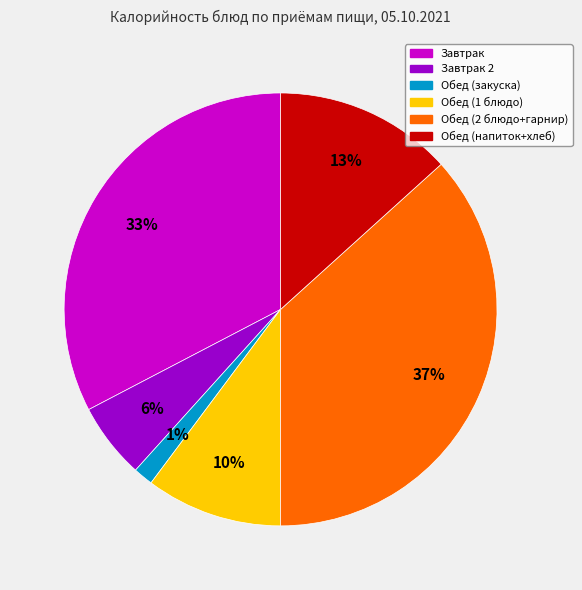

Is there a majority slice in this chart?

No